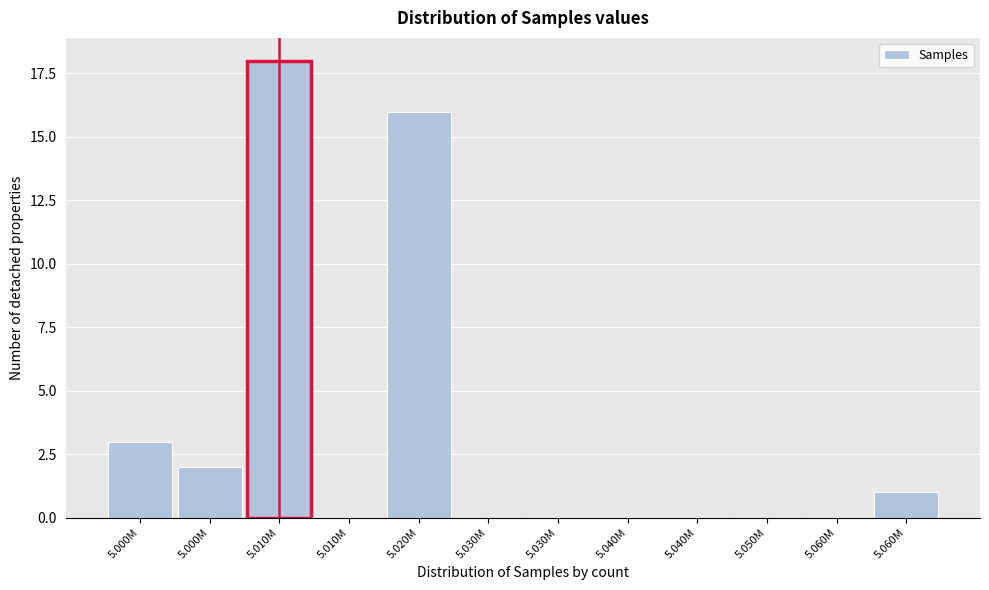

Count the number of categories in the chart.

12